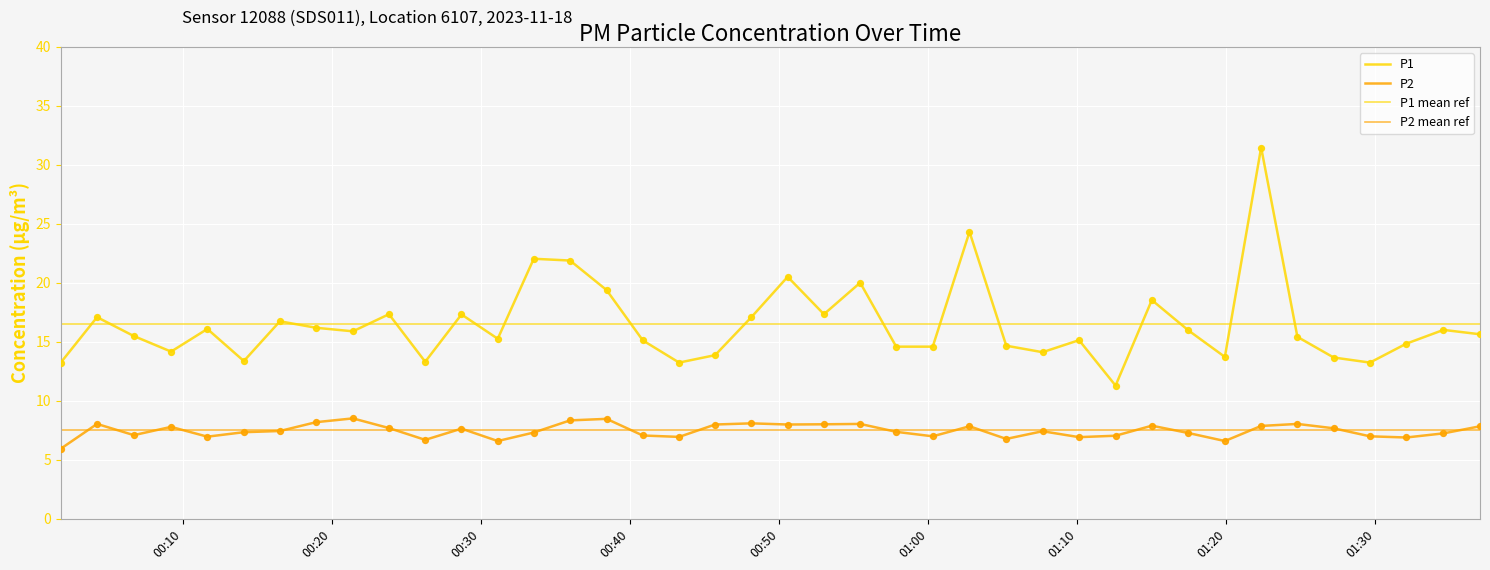

Which series contains the highest Y value?

P1